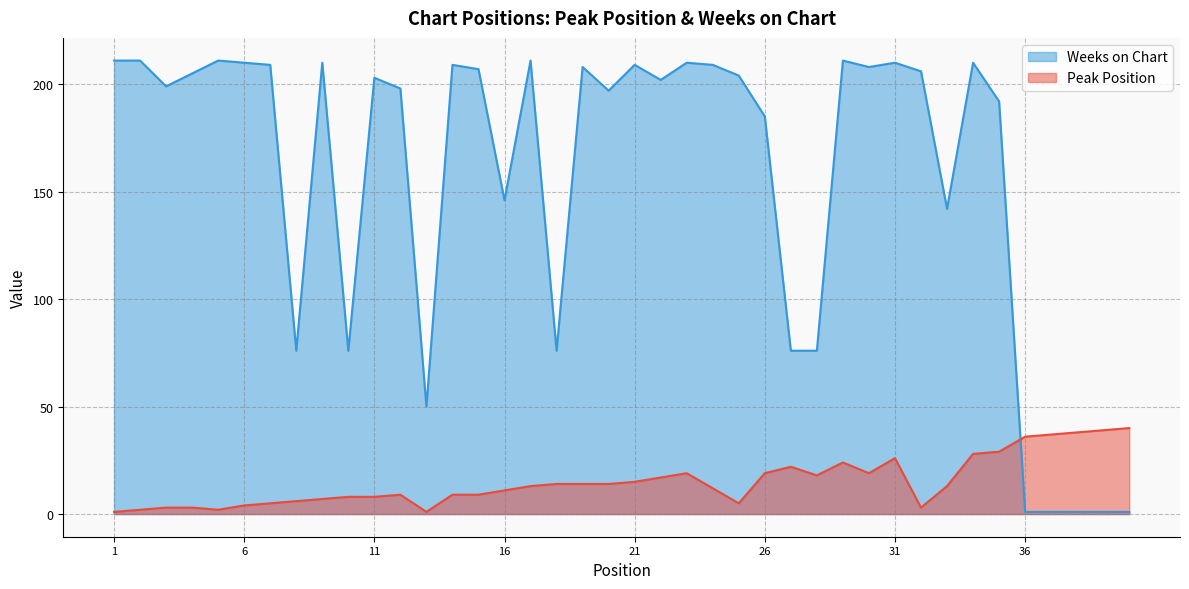

The Weeks on Chart series shows 367 at 31. True or false?

False